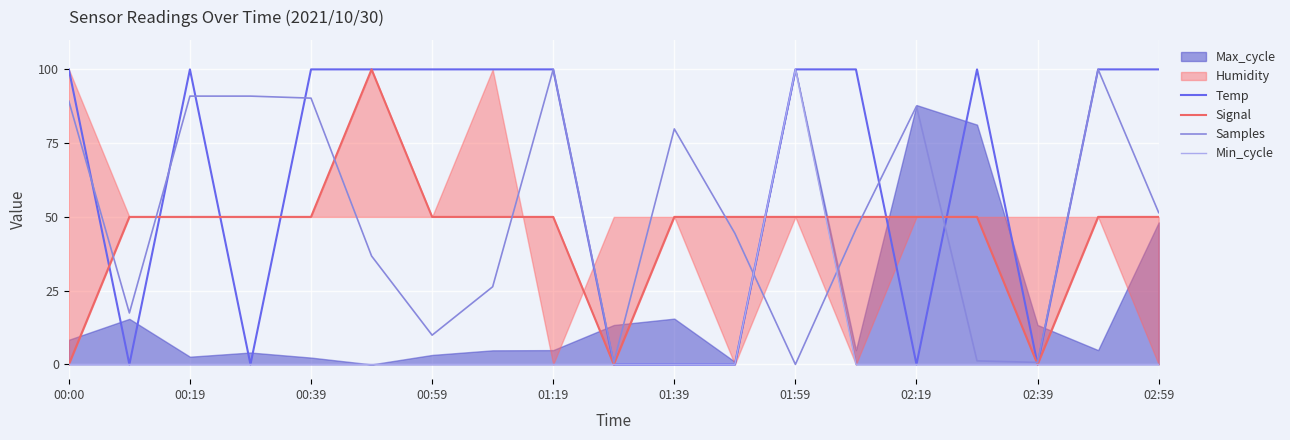

Is the value of Temp at 00:59 greater than the value of Samples at 02:39?

Yes